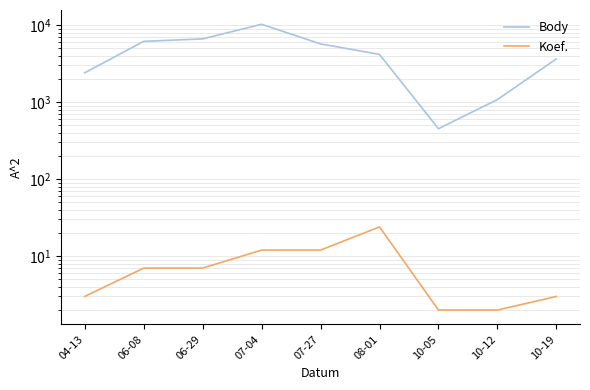

At which label does Body first exceed 4165?

06-08